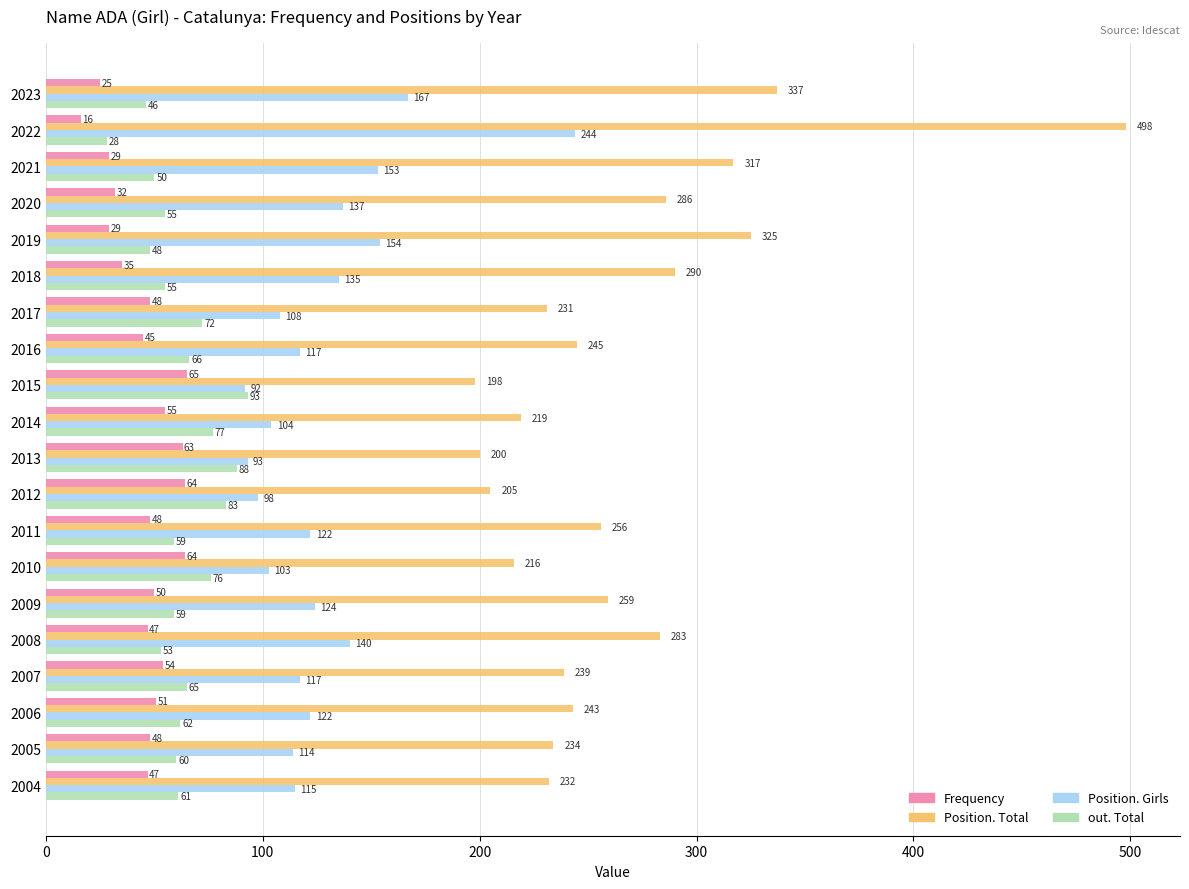

What is the highest value of the Position. Total series?

498